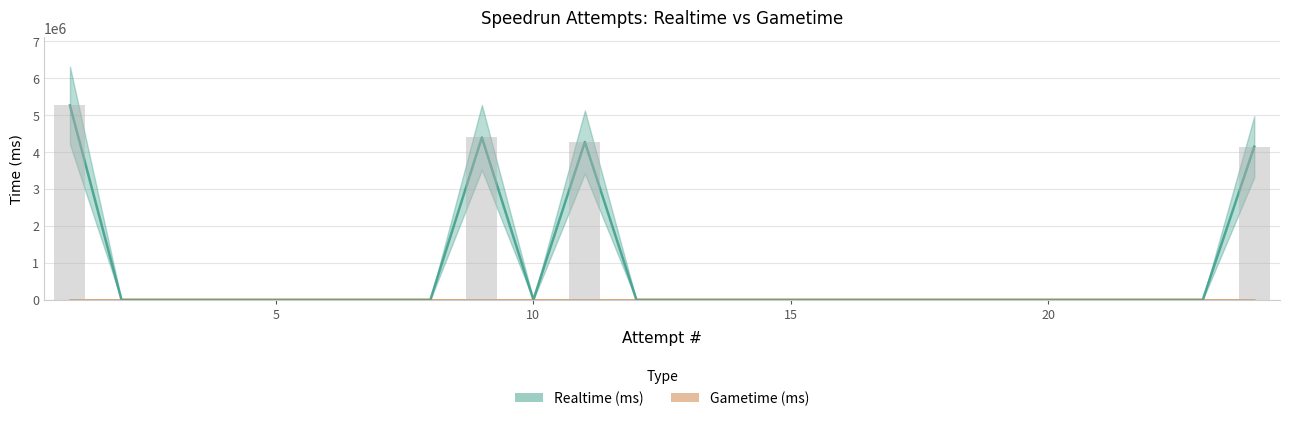

What is the difference between the second highest and minimum values?

4396927